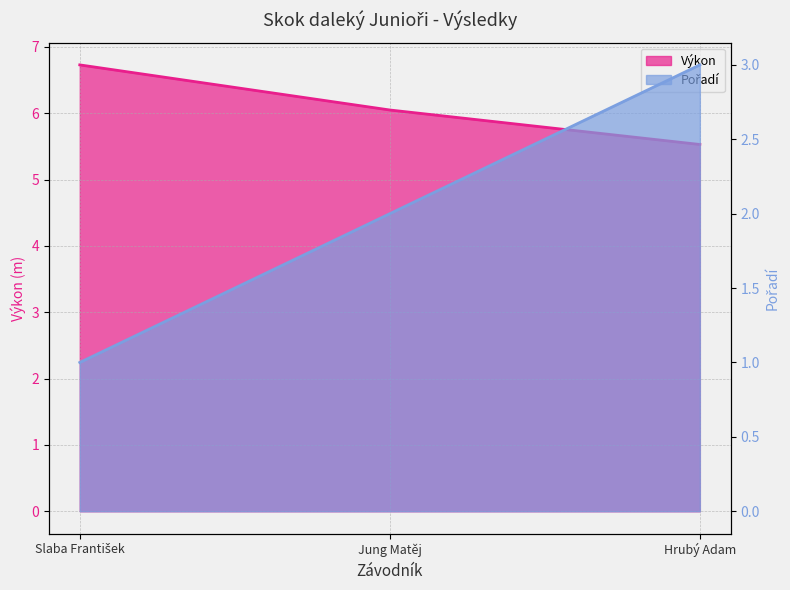

Where does the Výkon series first go above 6?

Slaba František